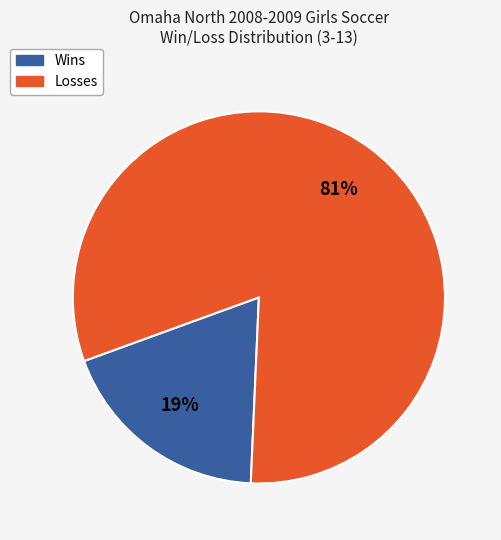

Combined, do Wins and Losses account for over 50%?

Yes